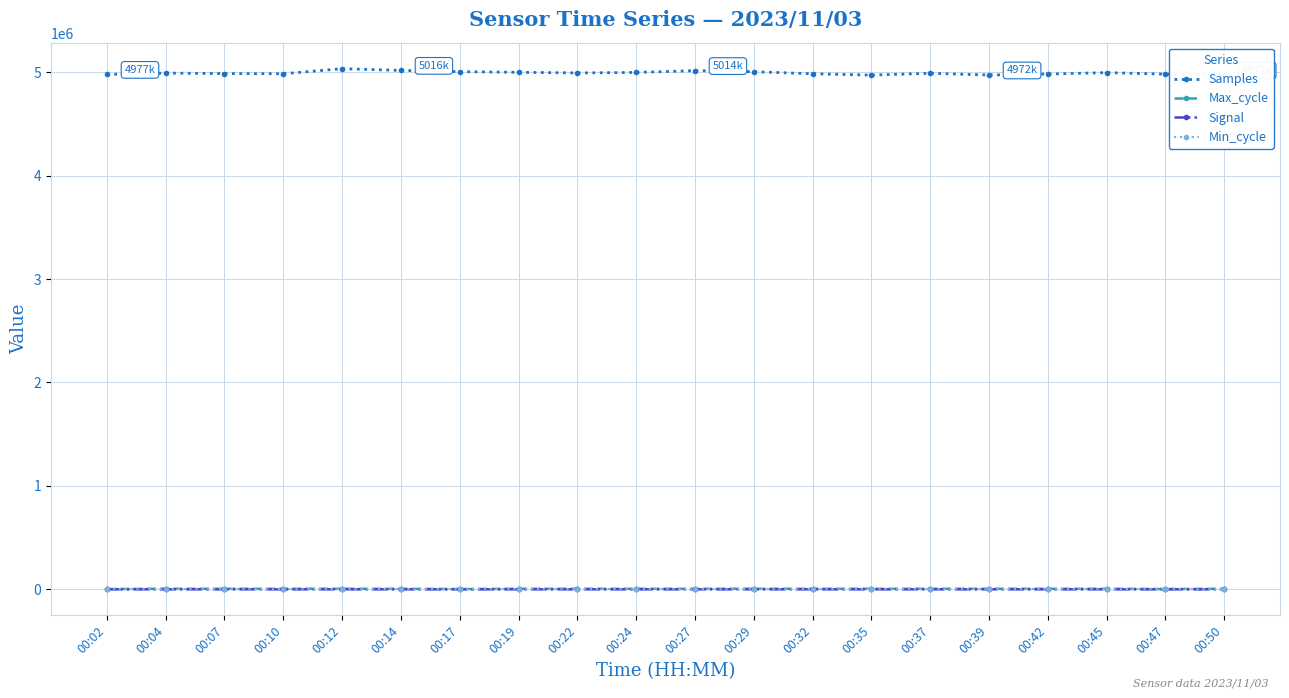

True or false: Min_cycle and Samples intersect in this chart.

False